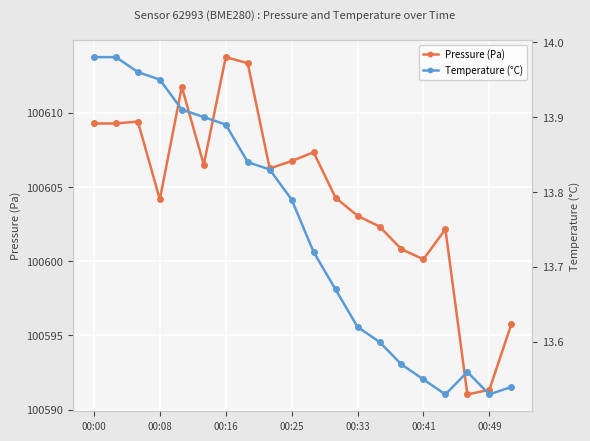

True or false: Pressure (Pa) and Temperature (°C) cross at least once.

False